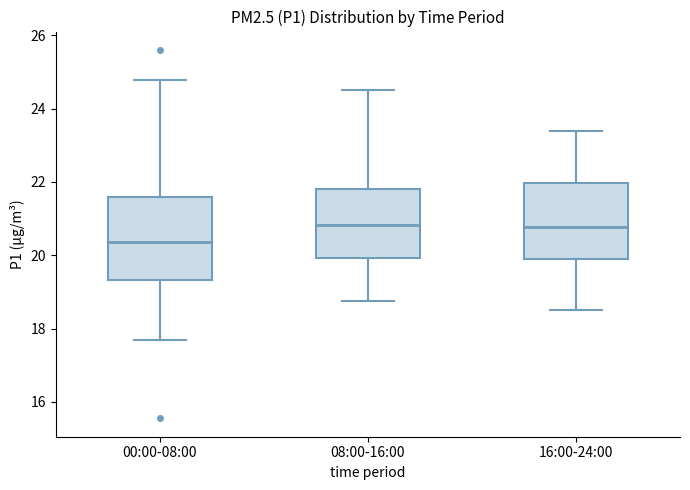

Reading left to right, transcribe this box plot: for each box, give where its median line is, the range the box spans, and where its two whiskers end, as read against the y-axis. The values are not printed on the chart, so give them approximately, as read against the axis.

00:00-08:00: median 20.4, box 19.4 to 21.6, whiskers 17.8 to 24.8
08:00-16:00: median 20.8, box 20.0 to 21.8, whiskers 18.8 to 24.6
16:00-24:00: median 20.8, box 19.8 to 22.0, whiskers 18.6 to 23.4